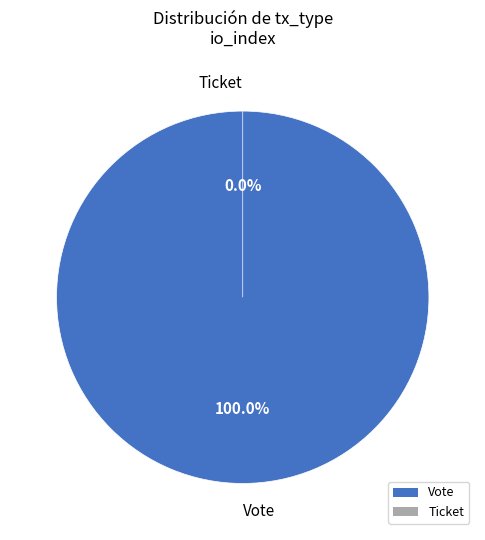

How many segments does this pie chart have?

2